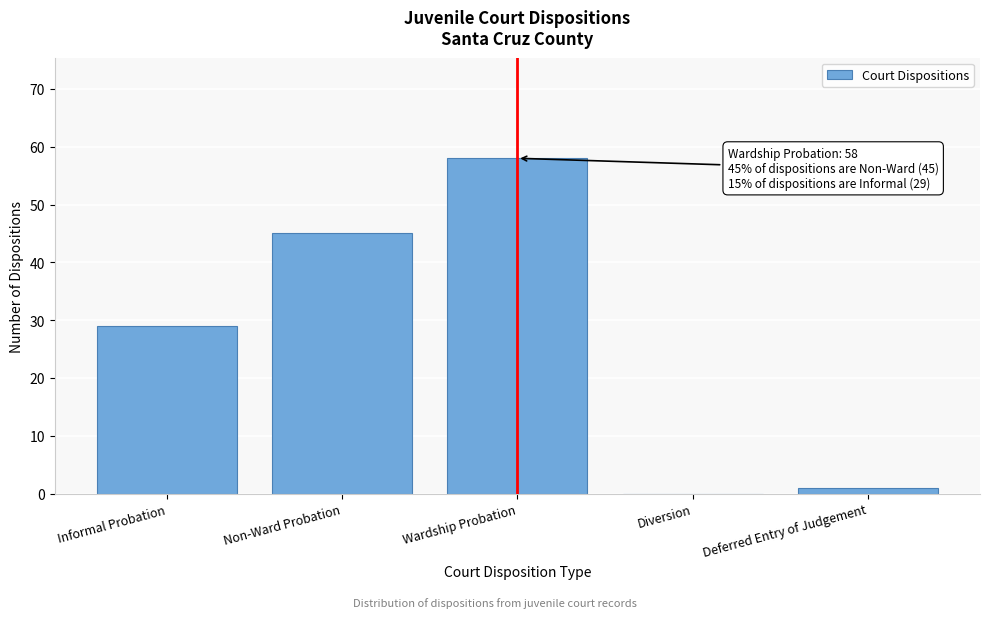

Reading right to left, list all the values displayed in this chart.

Deferred Entry of Judgement=1	Diversion=0	Wardship Probation=58	Non-Ward Probation=45	Informal Probation=29